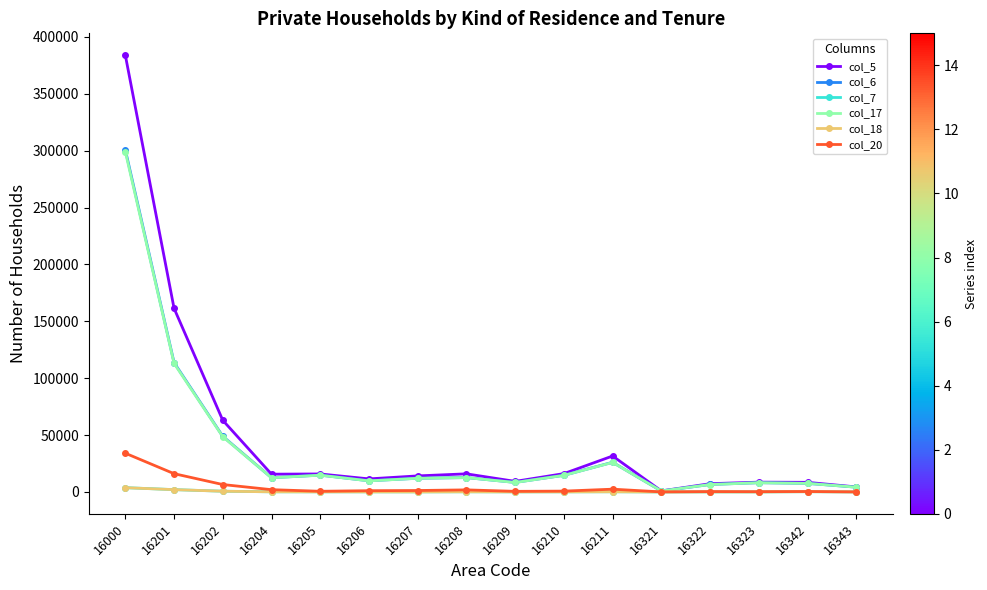

Which category has the highest value in the col_6 series?

16000